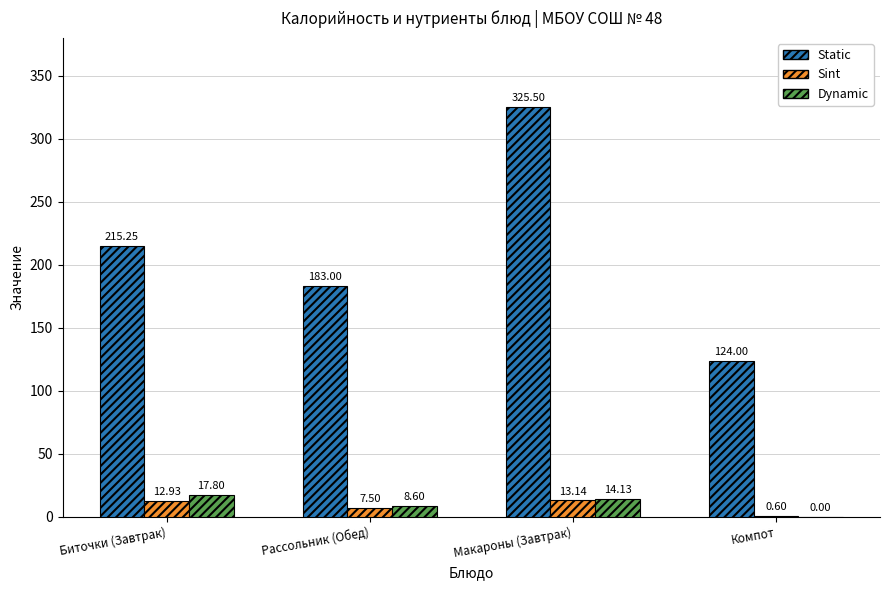

What is the sum of the Static values at Рассольник (Обед) and Компот?

307.0